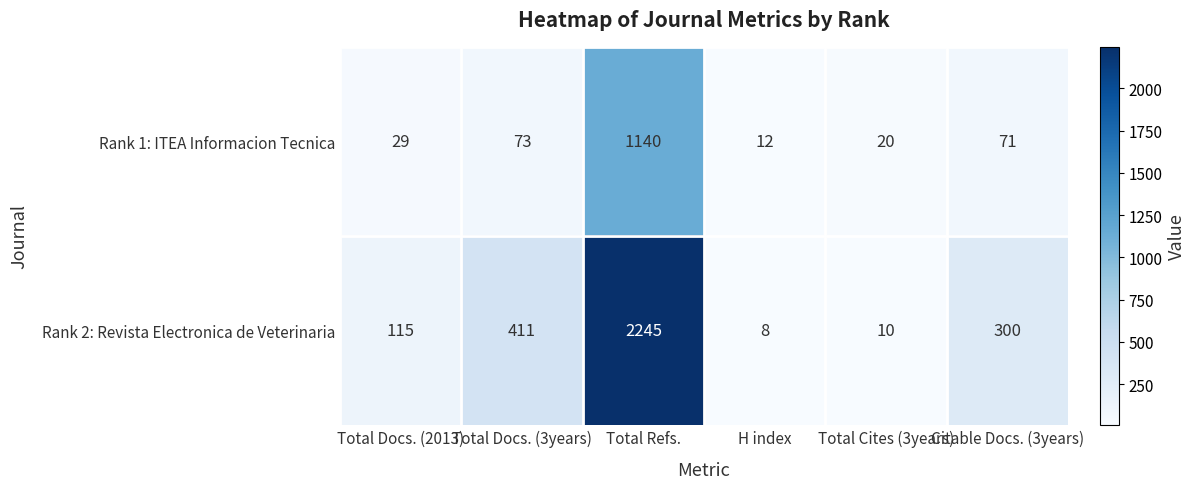

At which label is Rank 2: Revista Electronica de Veterinaria closest to 1126?

Total Docs. (3years)